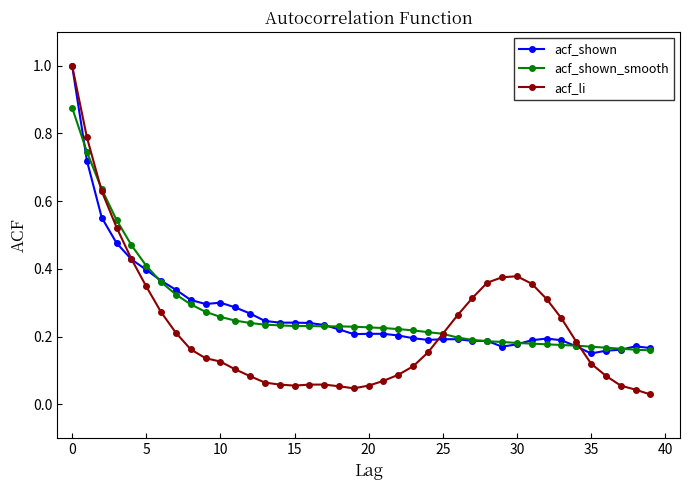

What is the highest value of the acf_li series?

1.0